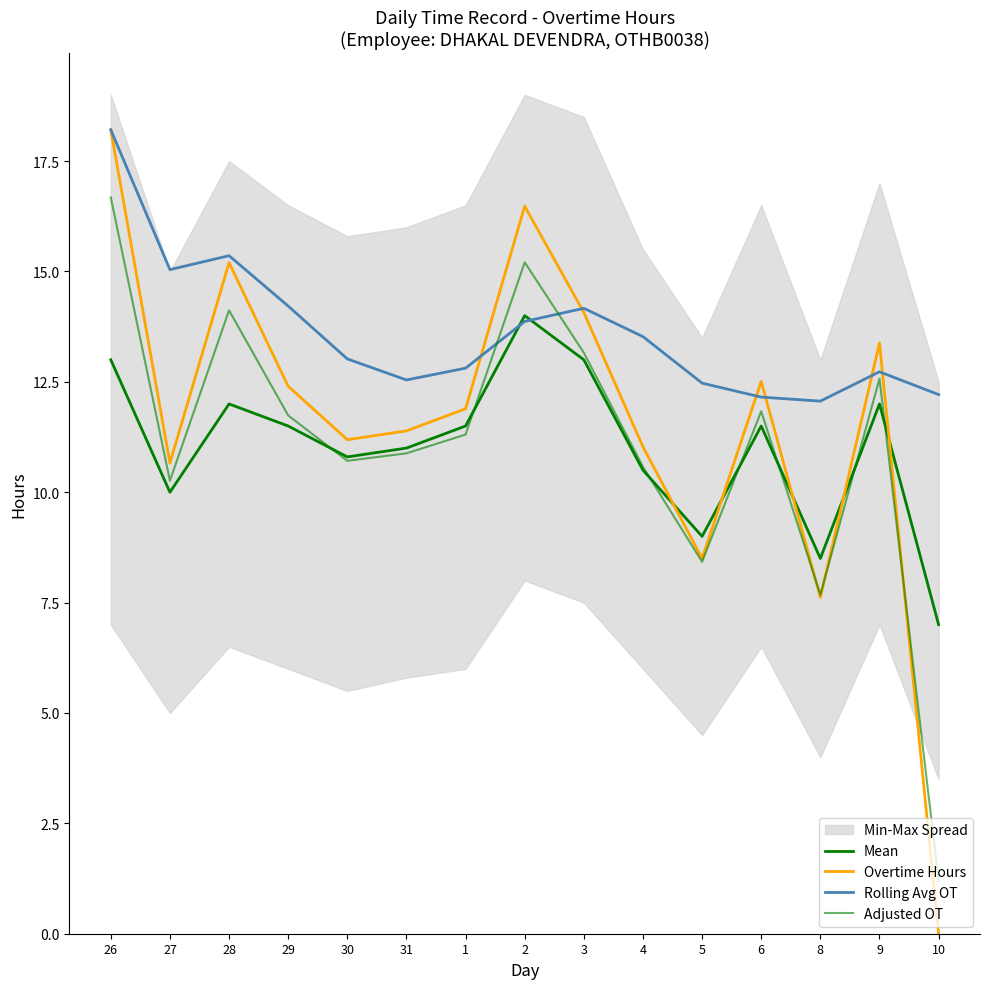

Rank the series by their maximum value, from lowest to highest.

Mean, Adjusted OT, Overtime Hours, Rolling Avg OT